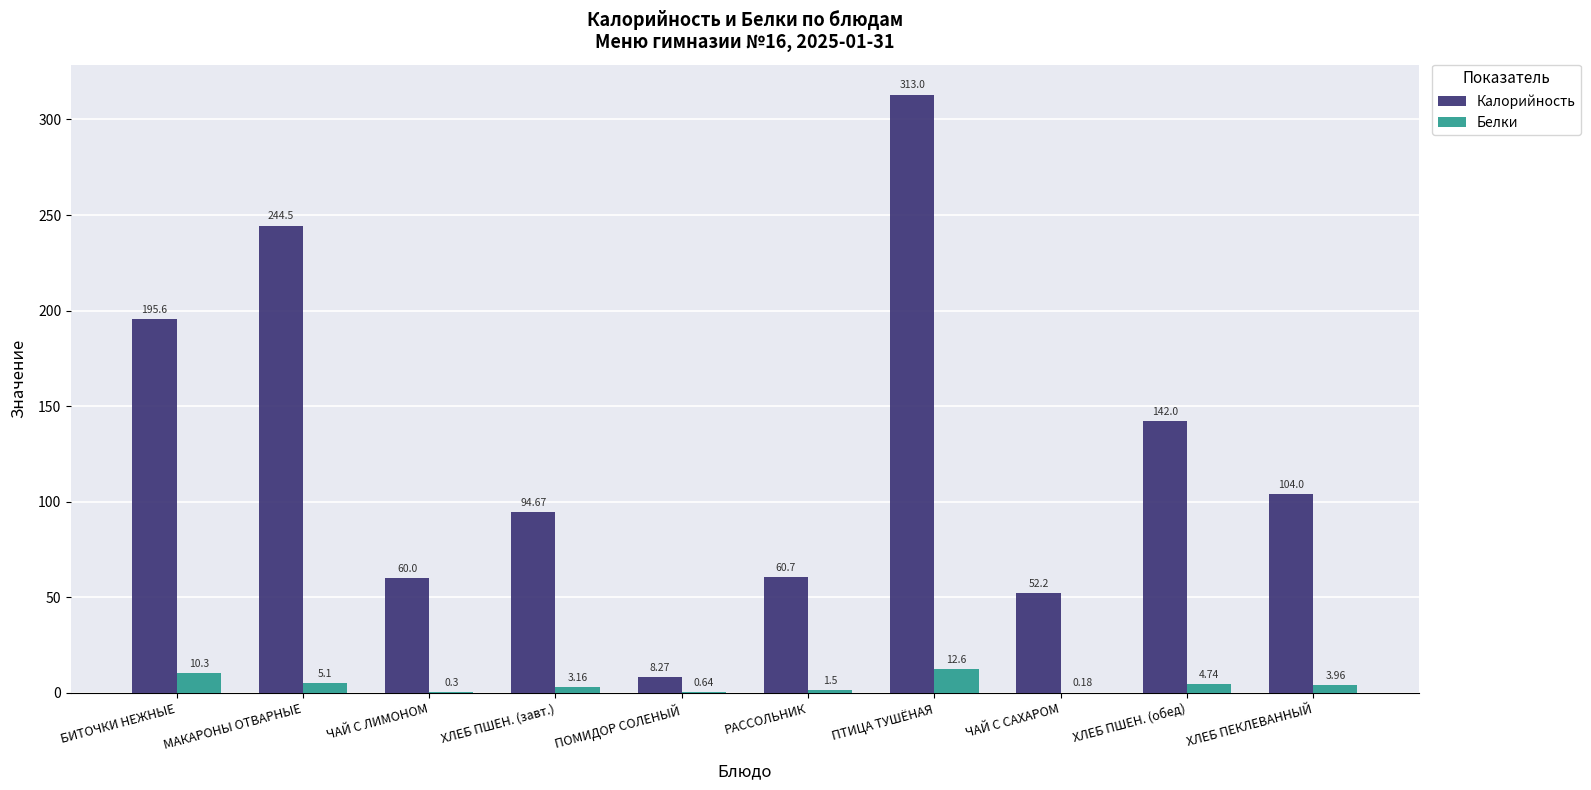

What are all the series names shown in the legend?

Калорийность, Белки